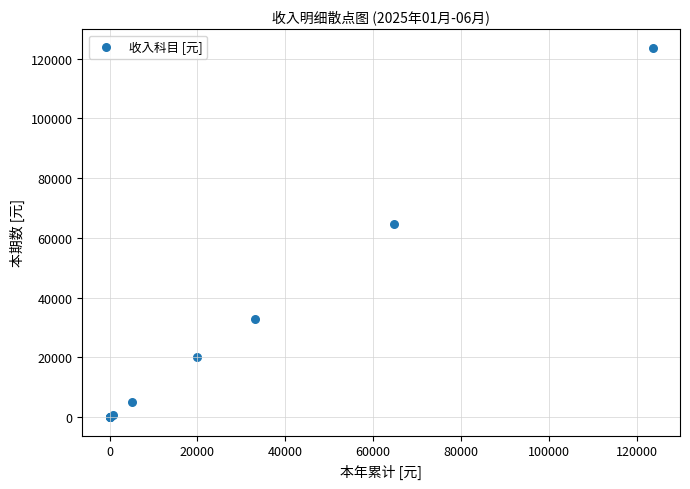

What Y value in the scatter plot is closest to 61820?

64800